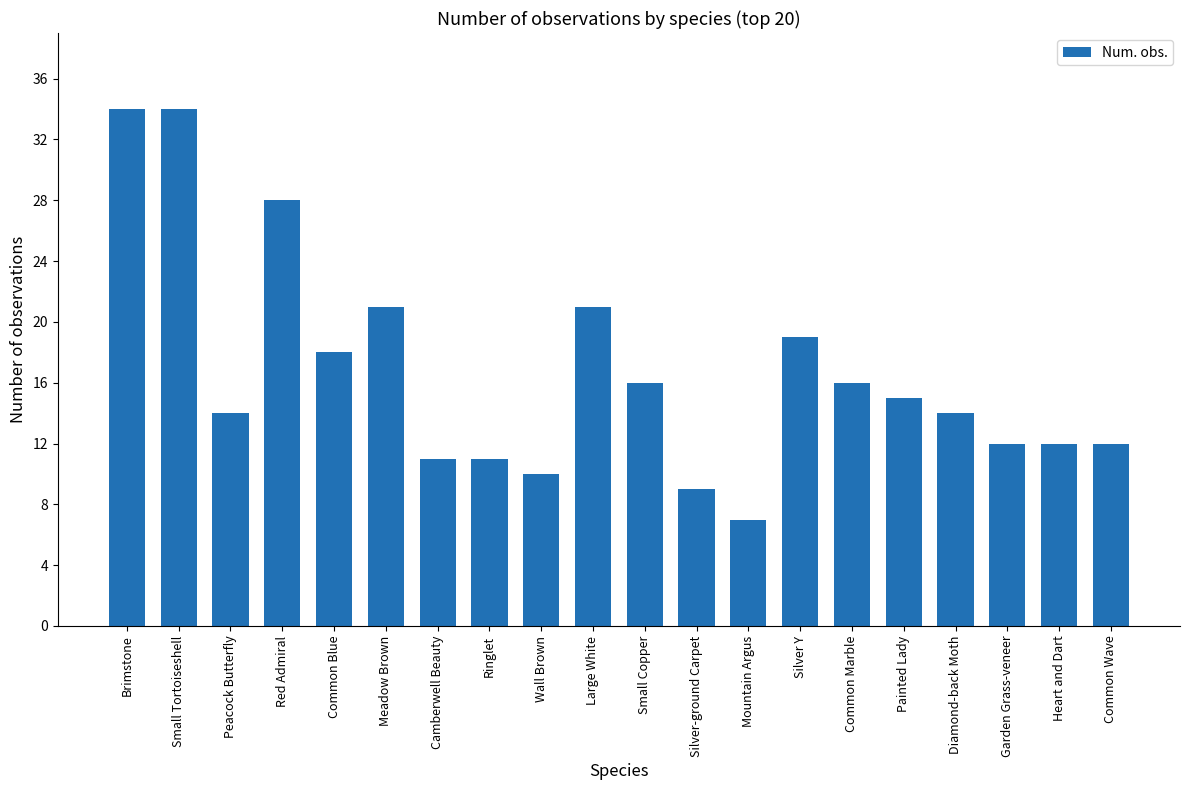

The value at Peacock Butterfly is 21. True or false?

False